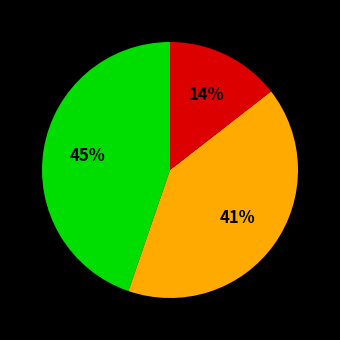

To the nearest percent, what is the average slice percentage?

33%